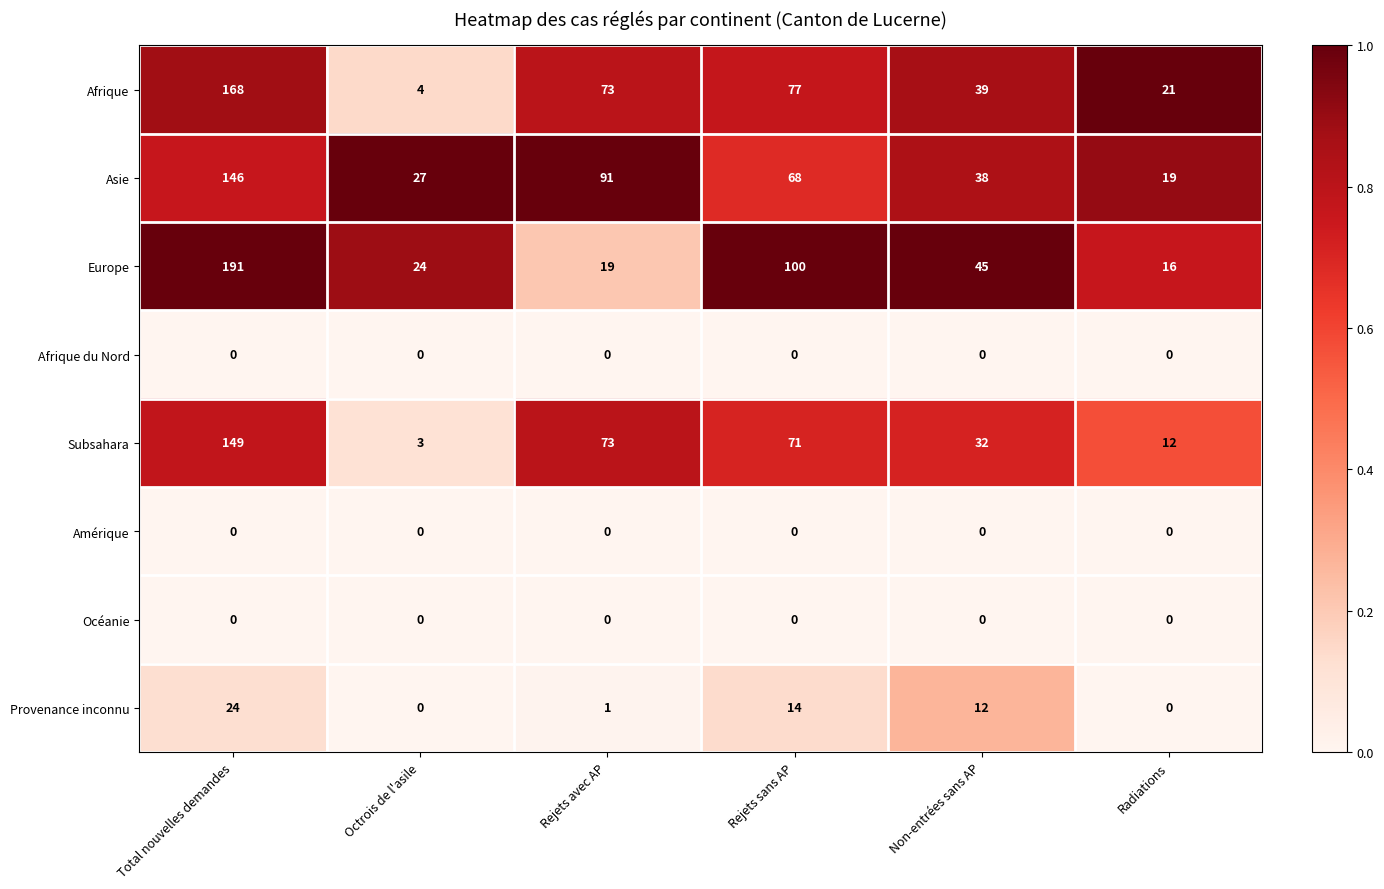

What is the maximum value shown in the chart?

191